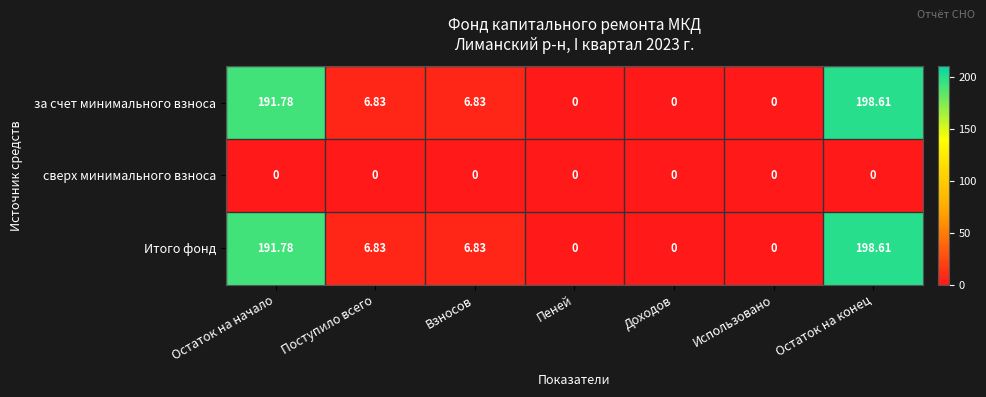

At which label does Итого фонд reach its peak?

Остаток на конец